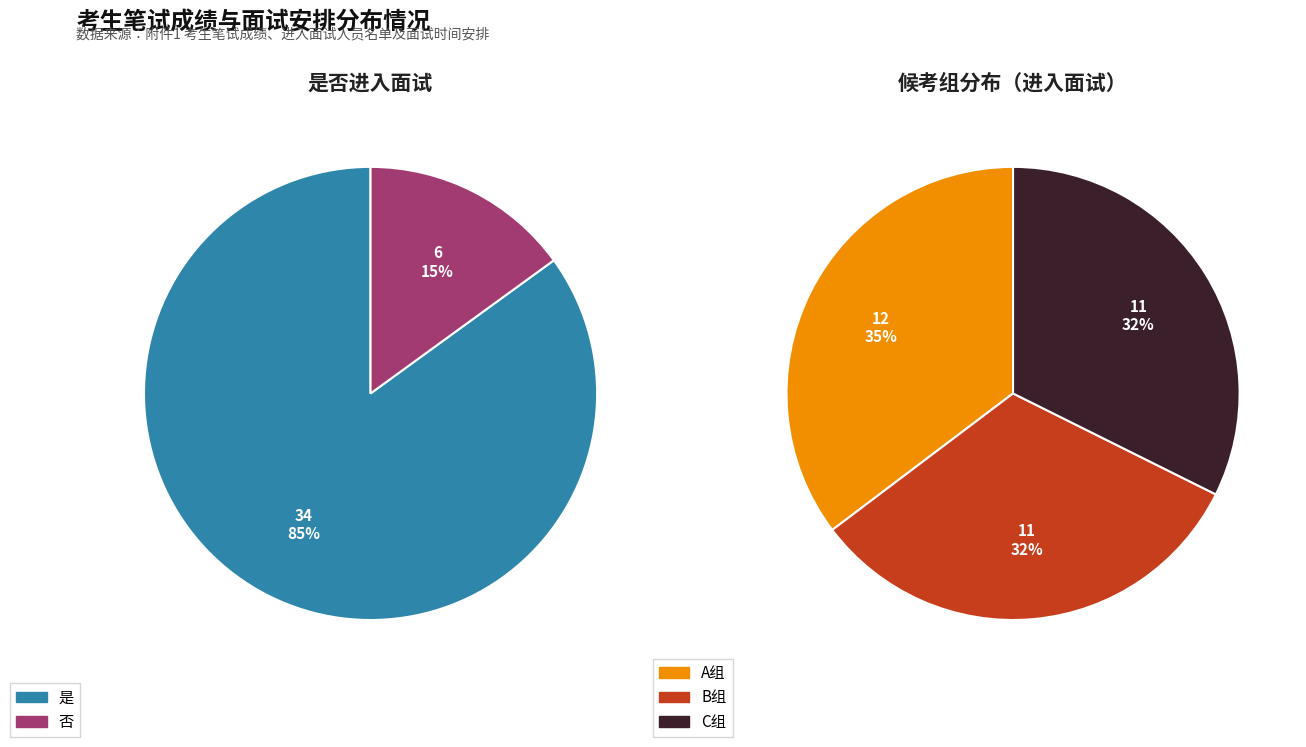

What percentage is the 否 slice, to the nearest percent?

15%